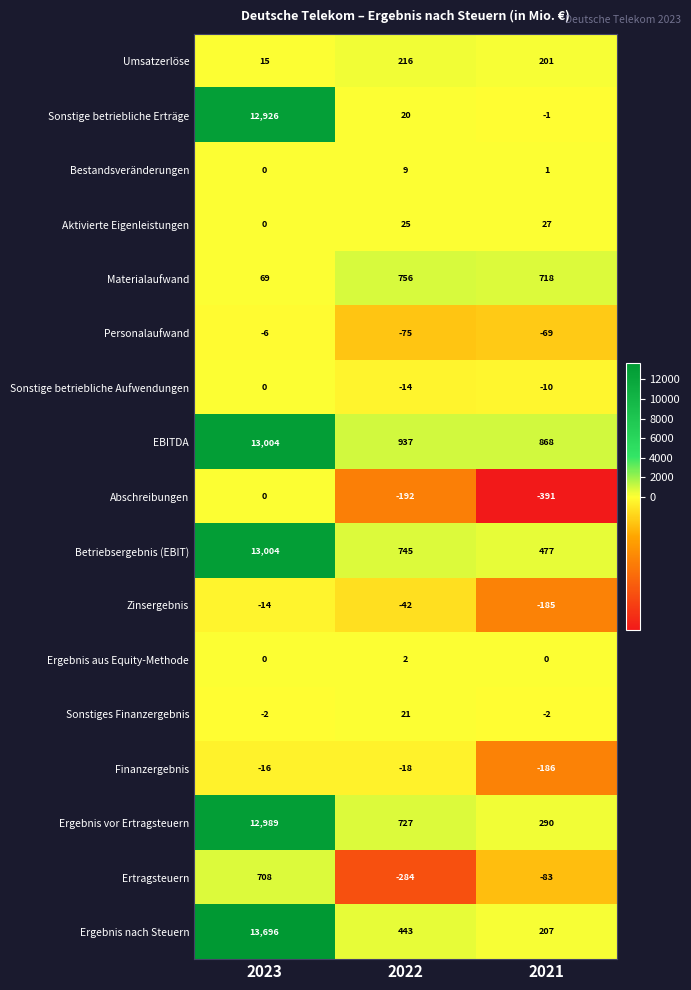

List the labels in order of Sonstige betriebliche Erträge value, smallest first.

2021, 2022, 2023